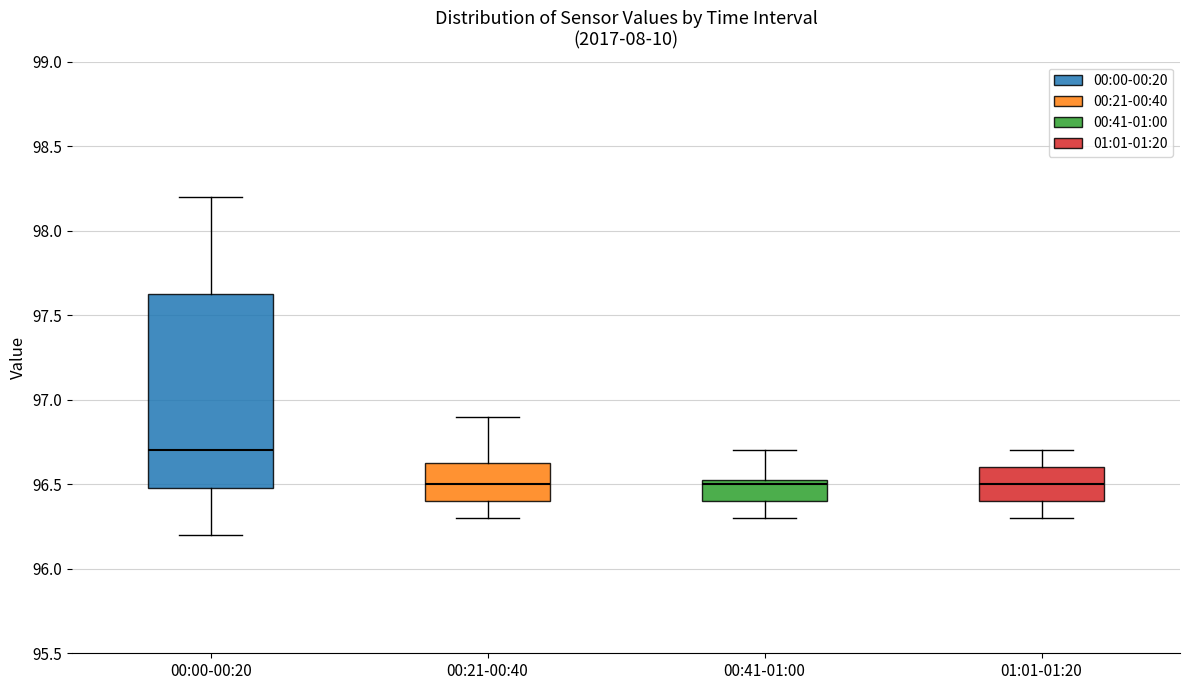

Reading left to right, transcribe this box plot: for each box, give where its median line is, the range the box spans, and where its two whiskers end, as read against the y-axis. The values are not printed on the chart, so give them approximately, as read against the axis.

00:00-00:20: median 96.70, box 96.50 to 97.65, whiskers 96.20 to 98.20
00:21-00:40: median 96.50, box 96.40 to 96.65, whiskers 96.30 to 96.90
00:41-01:00: median 96.50, box 96.40 to 96.55, whiskers 96.30 to 96.70
01:01-01:20: median 96.50, box 96.40 to 96.60, whiskers 96.30 to 96.70